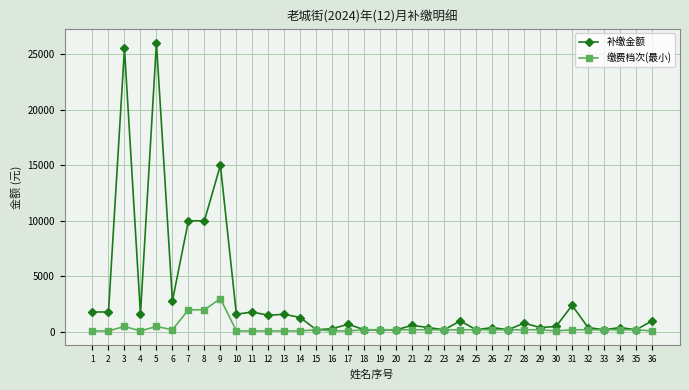

True or false: 缴费档次(最小) has more than 2 interior local peaks.

True